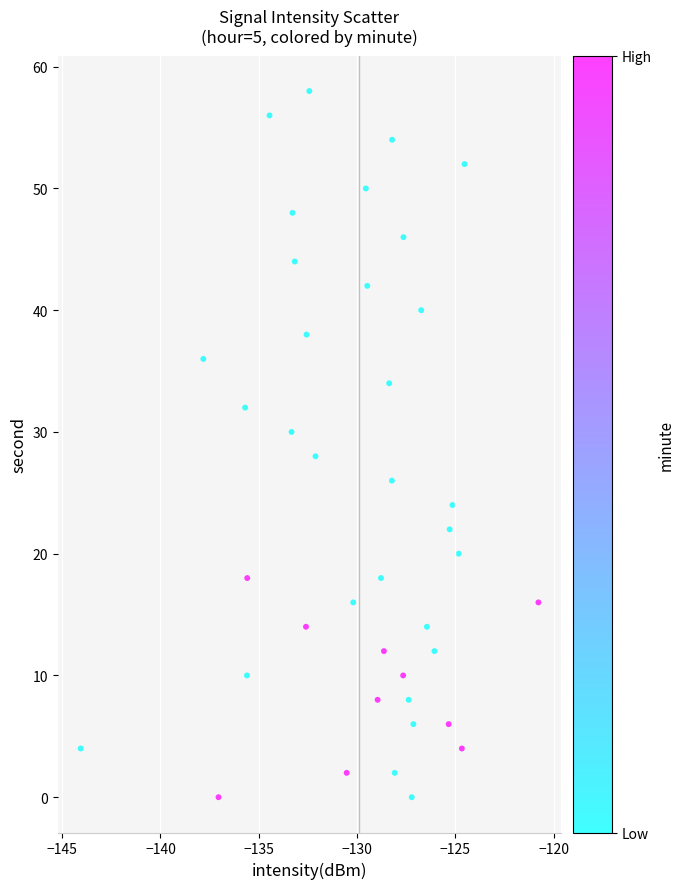

What is the range of Y values (max minus min)?

58